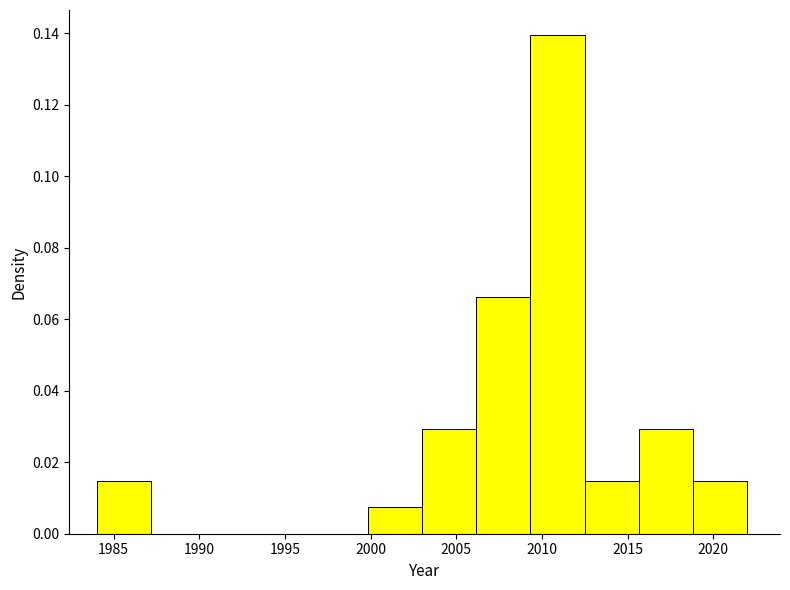

Which range on the x-axis has the tallest bar?

2009.5 to 2012.5